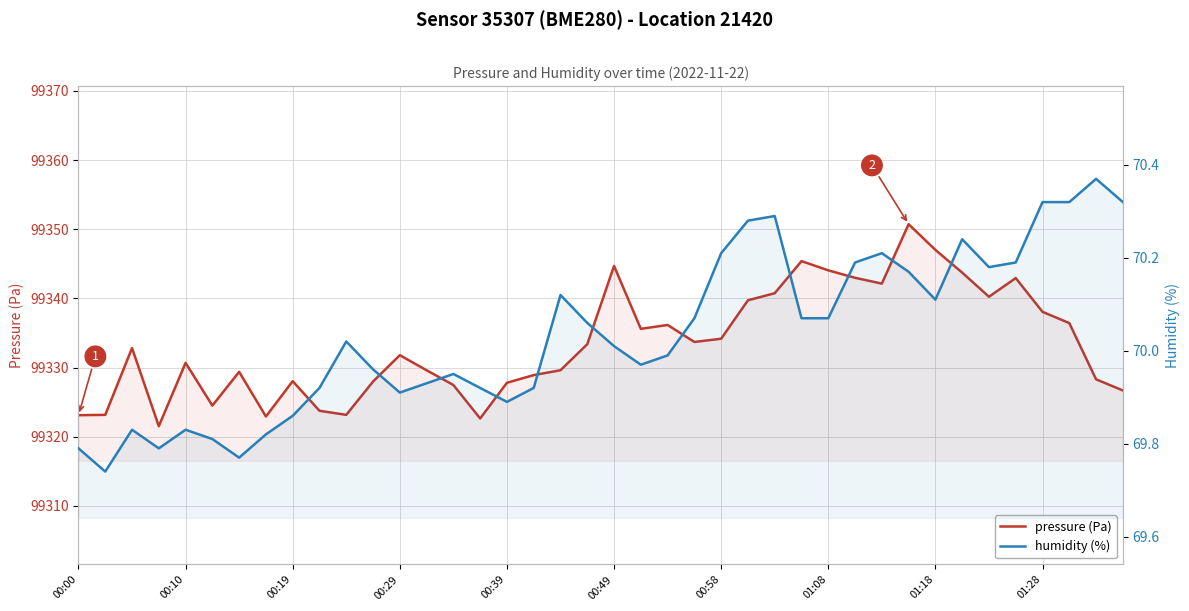

How many series are shown in this chart?

2